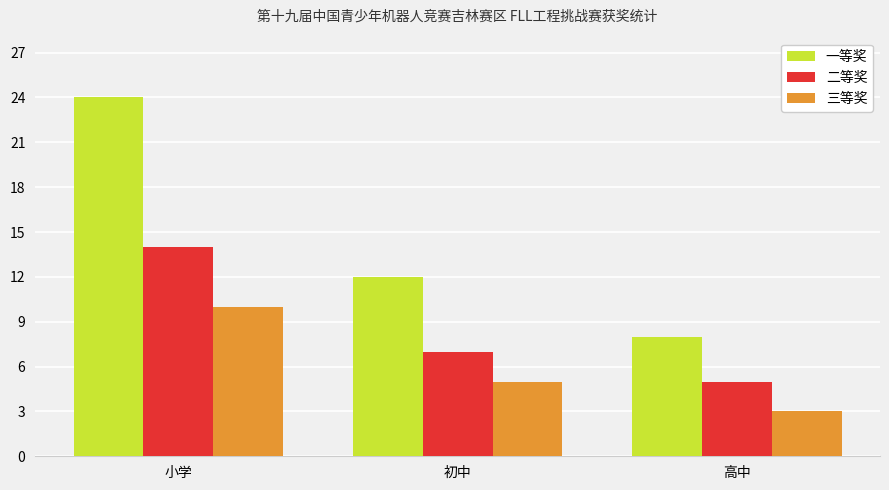

What is the sum of all 一等奖 values?

44